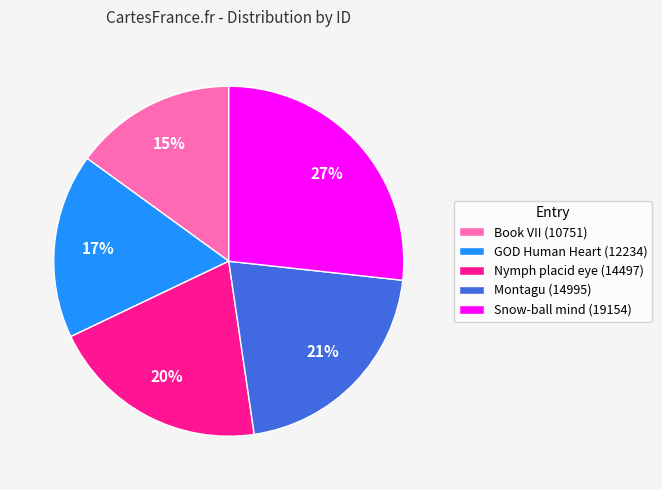

True or false: Book VII (10751) accounts for 2% of the total.

False